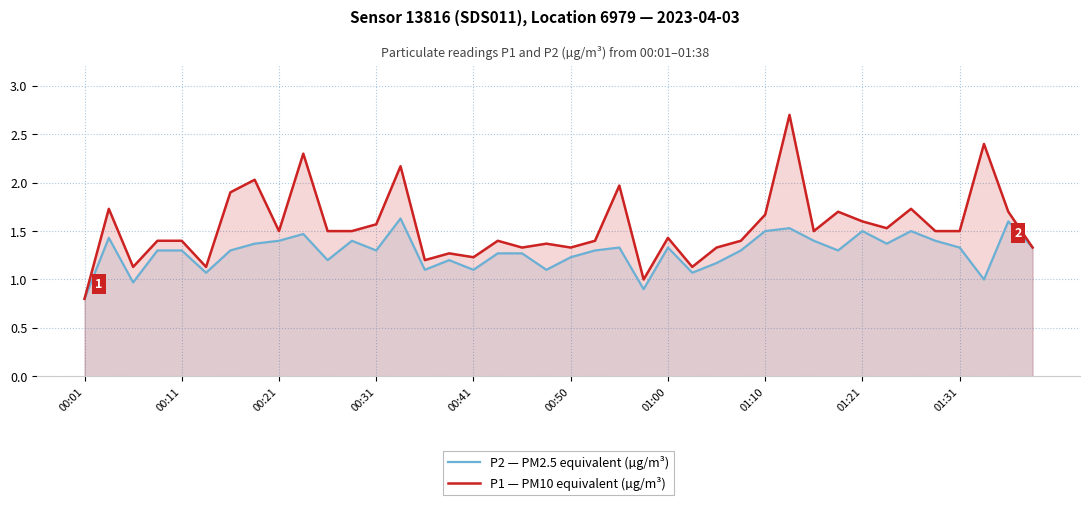

How many lines are shown in the chart?

2